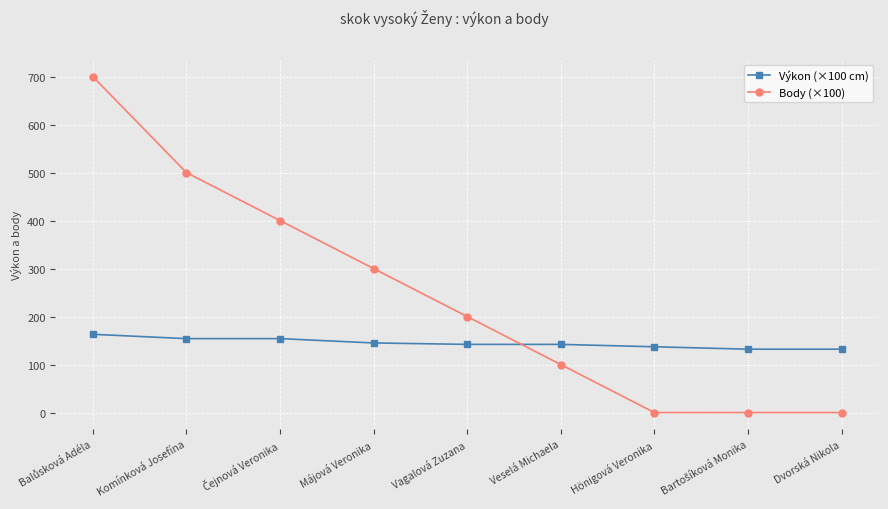

Which series has the largest total across all categories?

Body (×100)